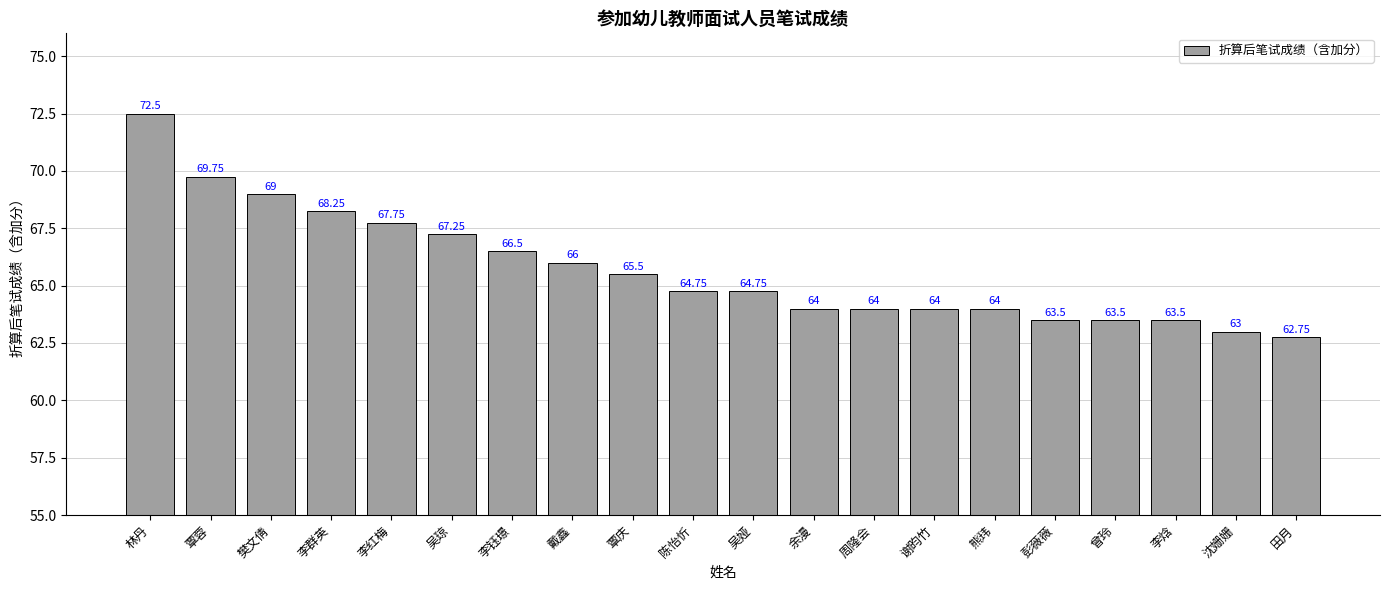

What is the sum of the values at 李焓 and 李钰璟?

130.0